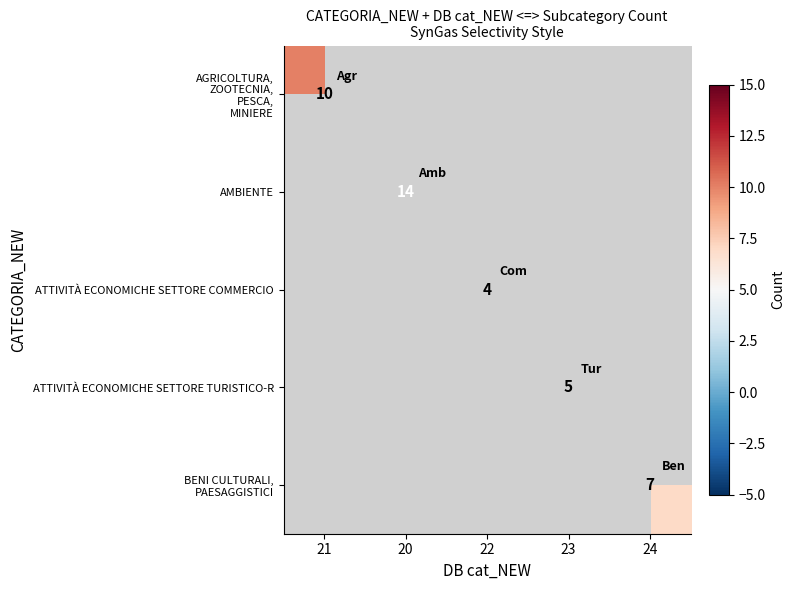

How many positive values does the ATTIVITÀ ECONOMICHE SETTORE COMMERCIO series have?

1